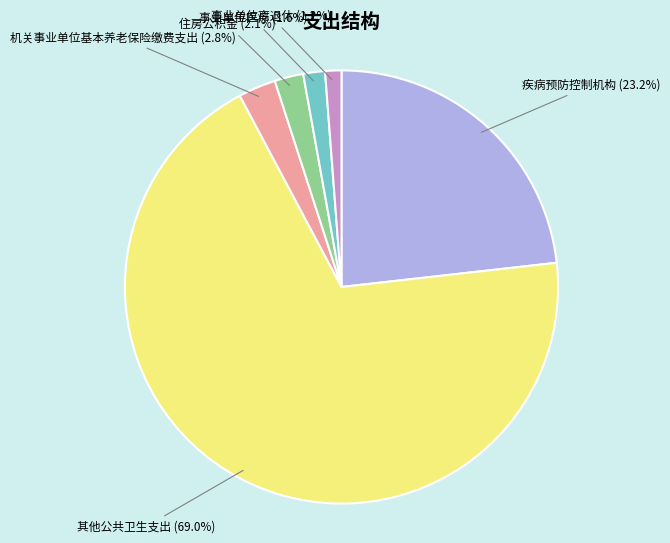

Is there a majority slice in this chart?

Yes